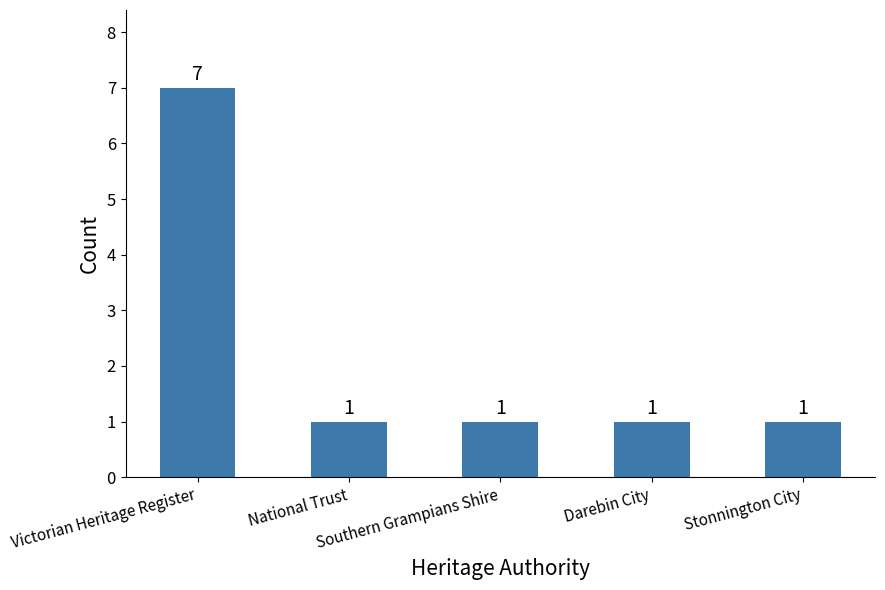

What is the greatest value displayed?

7